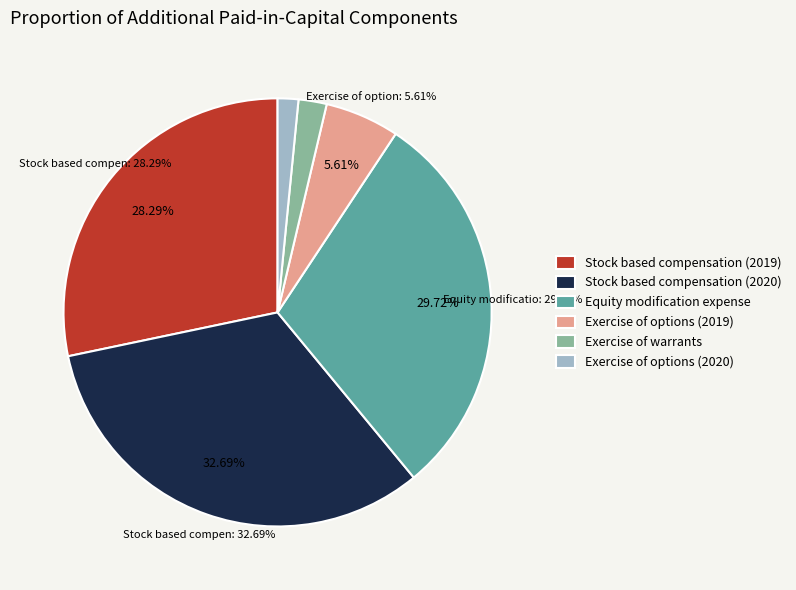

Is it true that Equity modification expense is 30% of the pie?

True